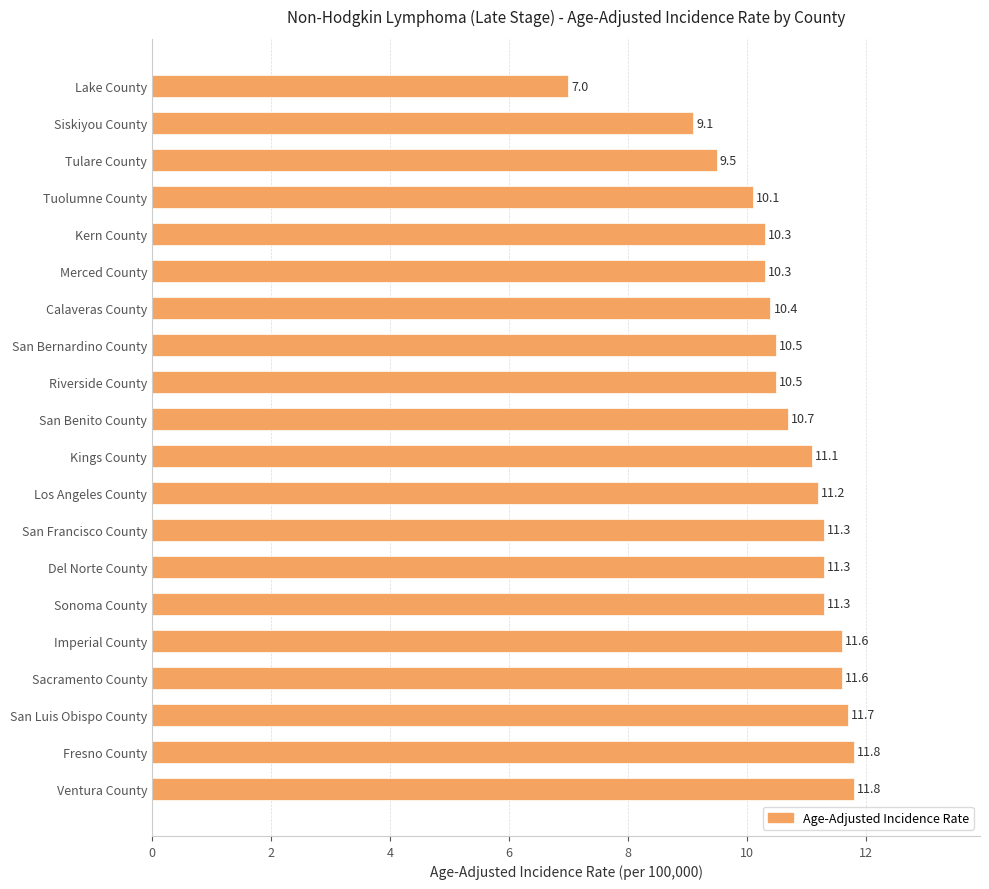

What is the sum of the values at Kern County and Kings County?

21.4